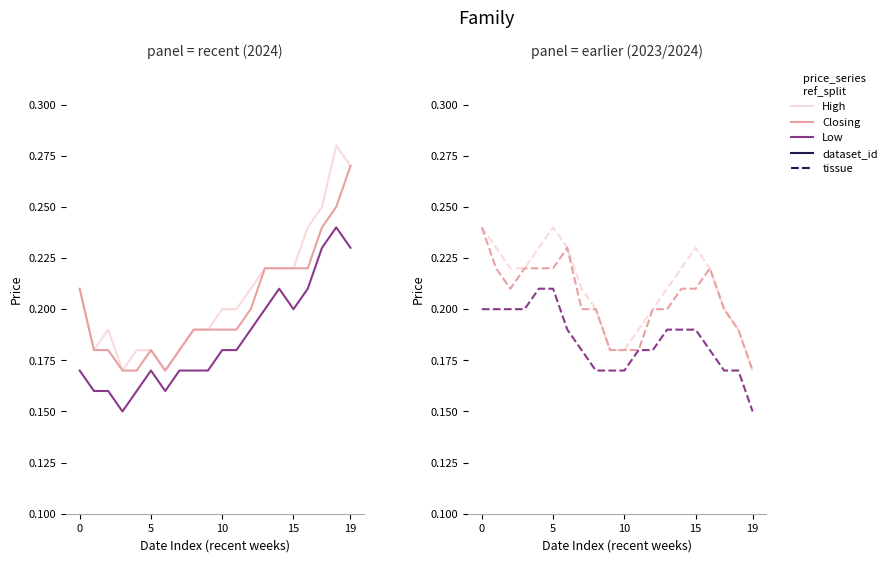

What is the label of the 3rd point from the left?

10